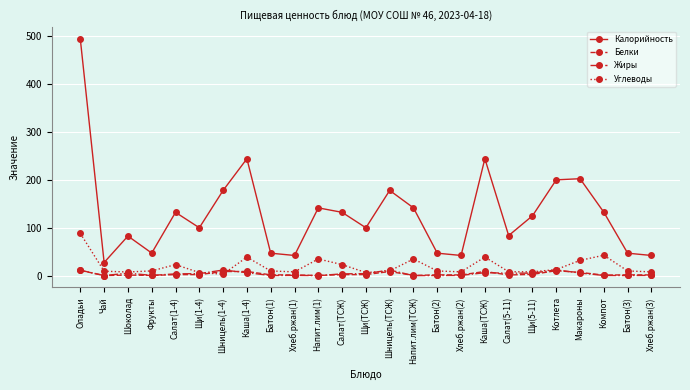

Which series has the widest spread of values?

Калорийность